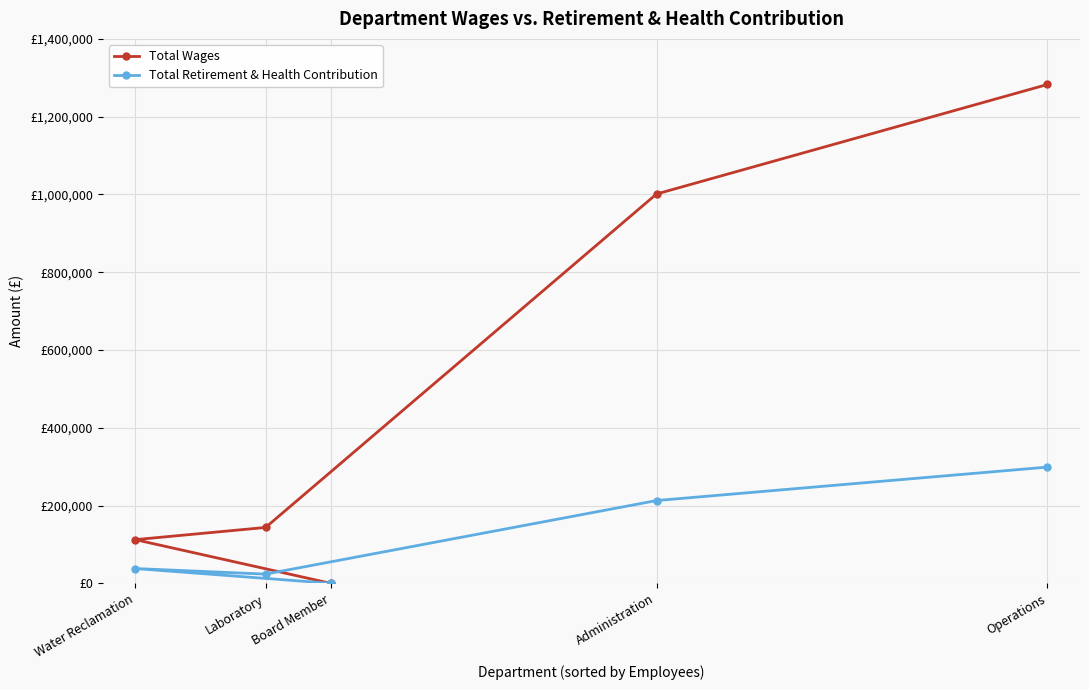

At Laboratory, list the series in order from largest to smallest.

Total Wages, Total Retirement & Health Contribution